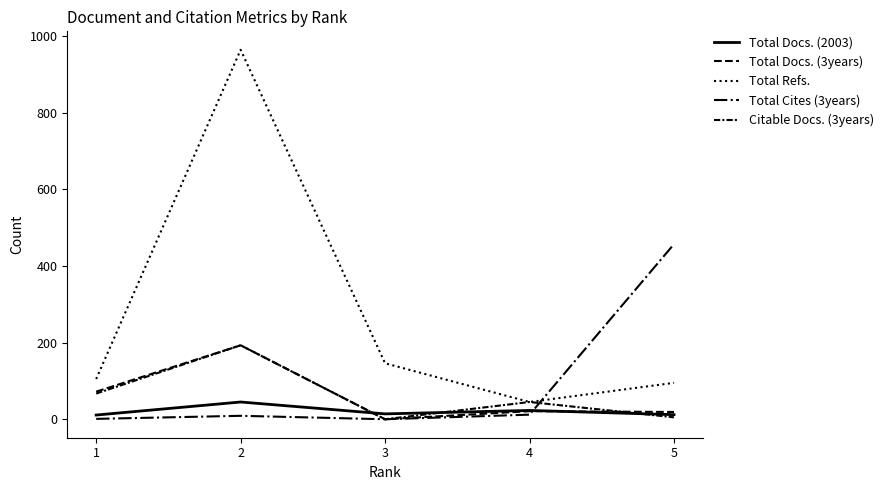

Is this an area chart (filled region under the line)?

No